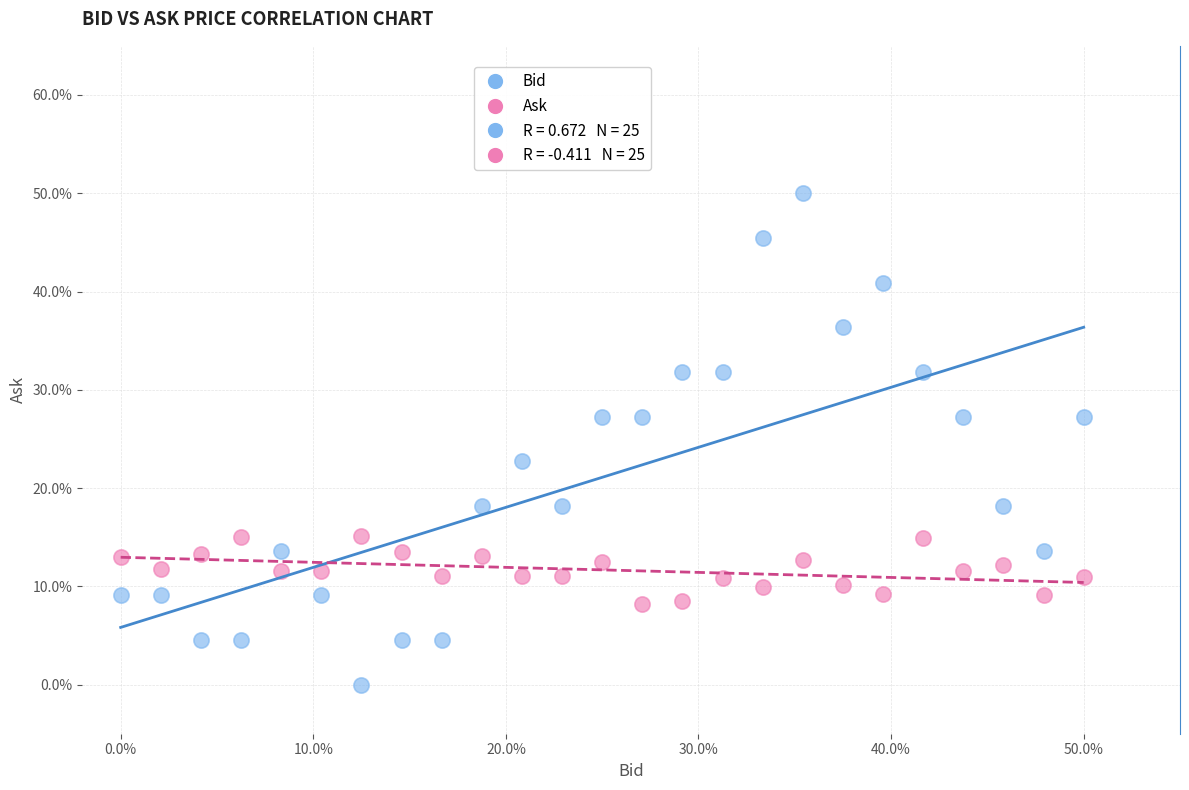

Which series contains the highest Y value?

Bid